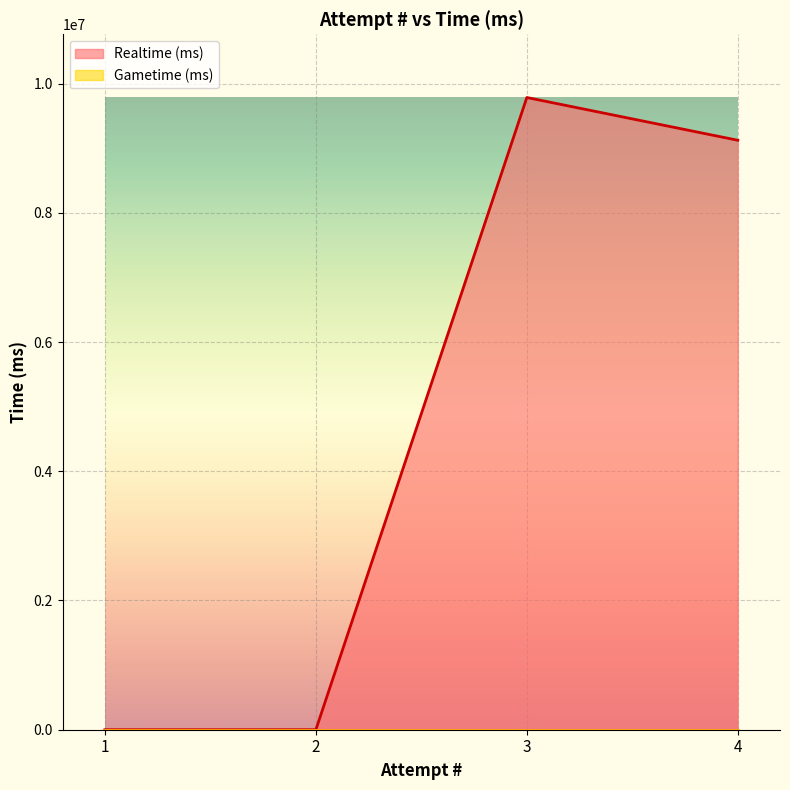

What is the change in value from 1 to 3?

+9784216